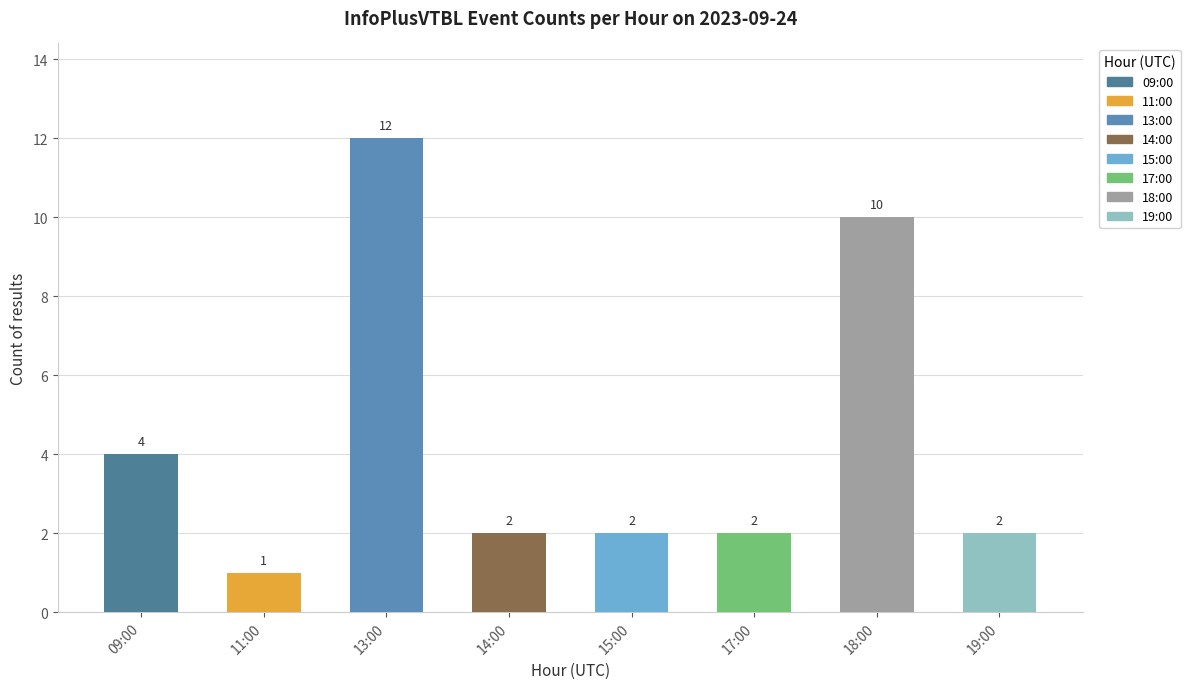

Are the bars grouped side by side (vs. stacked)?

No